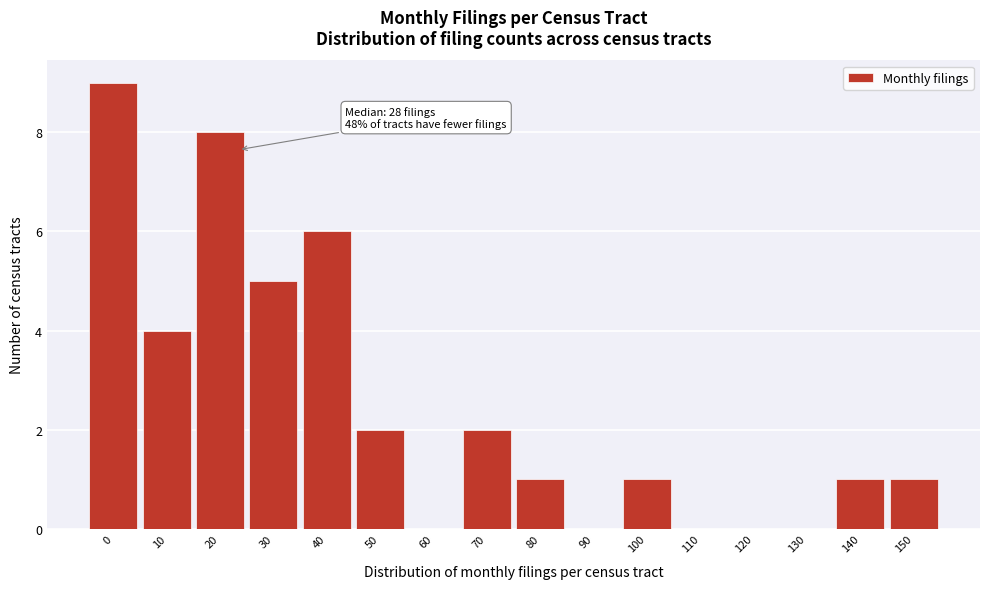

Reading left to right, list all the values displayed in this chart.

0=9	10=4	20=8	30=5	40=6	50=2	60=0	70=2	80=1	90=0	100=1	110=0	120=0	130=0	140=1	150=1